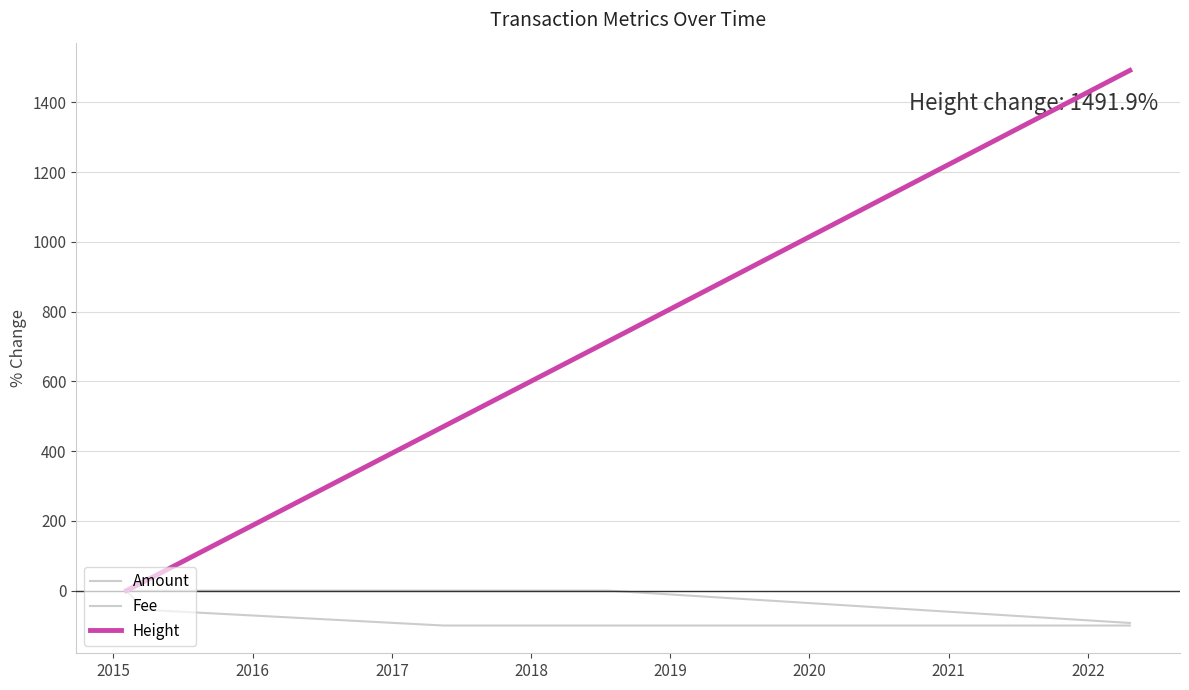

How many lines are shown in the chart?

3